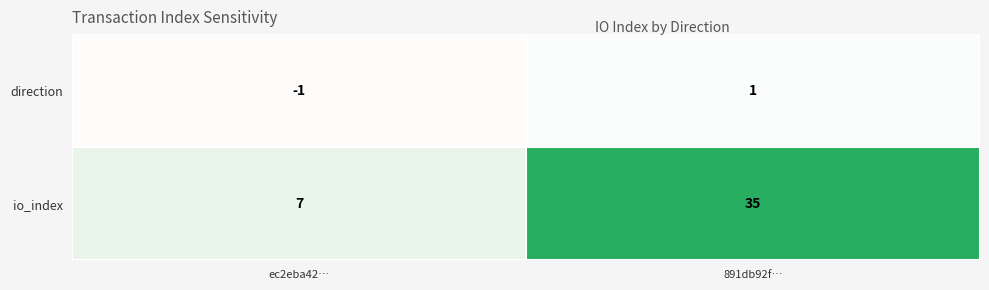

The io_index series shows 7 at ec2eba42…. True or false?

True